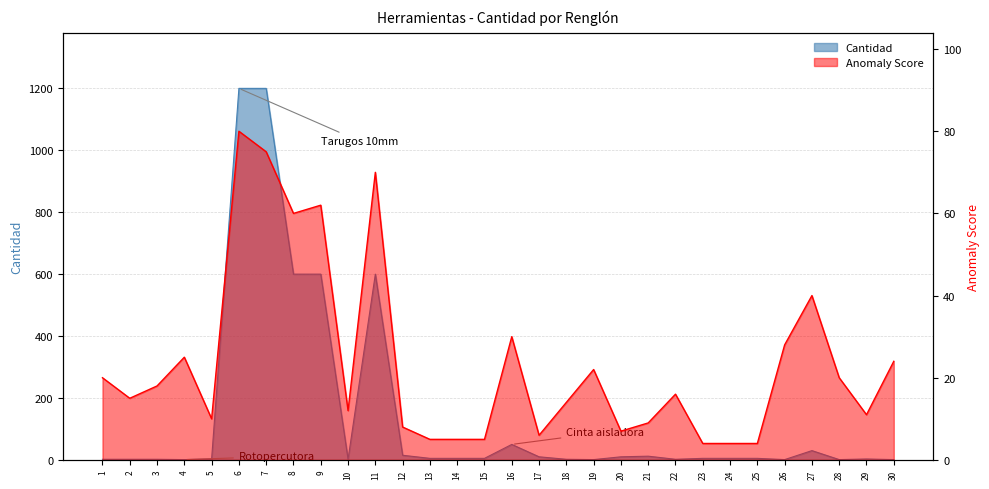

The chart shows a value of 1 at 4. True or false?

False